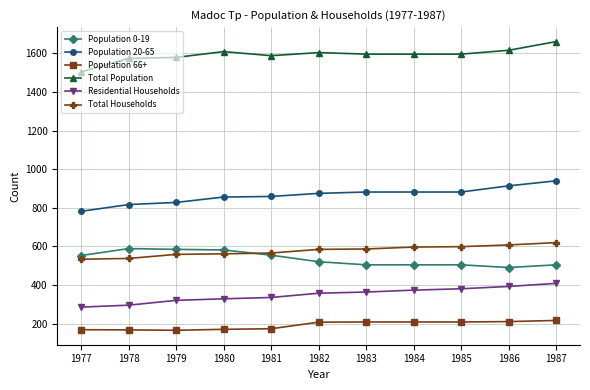

Which category has the highest value across all series?

1987